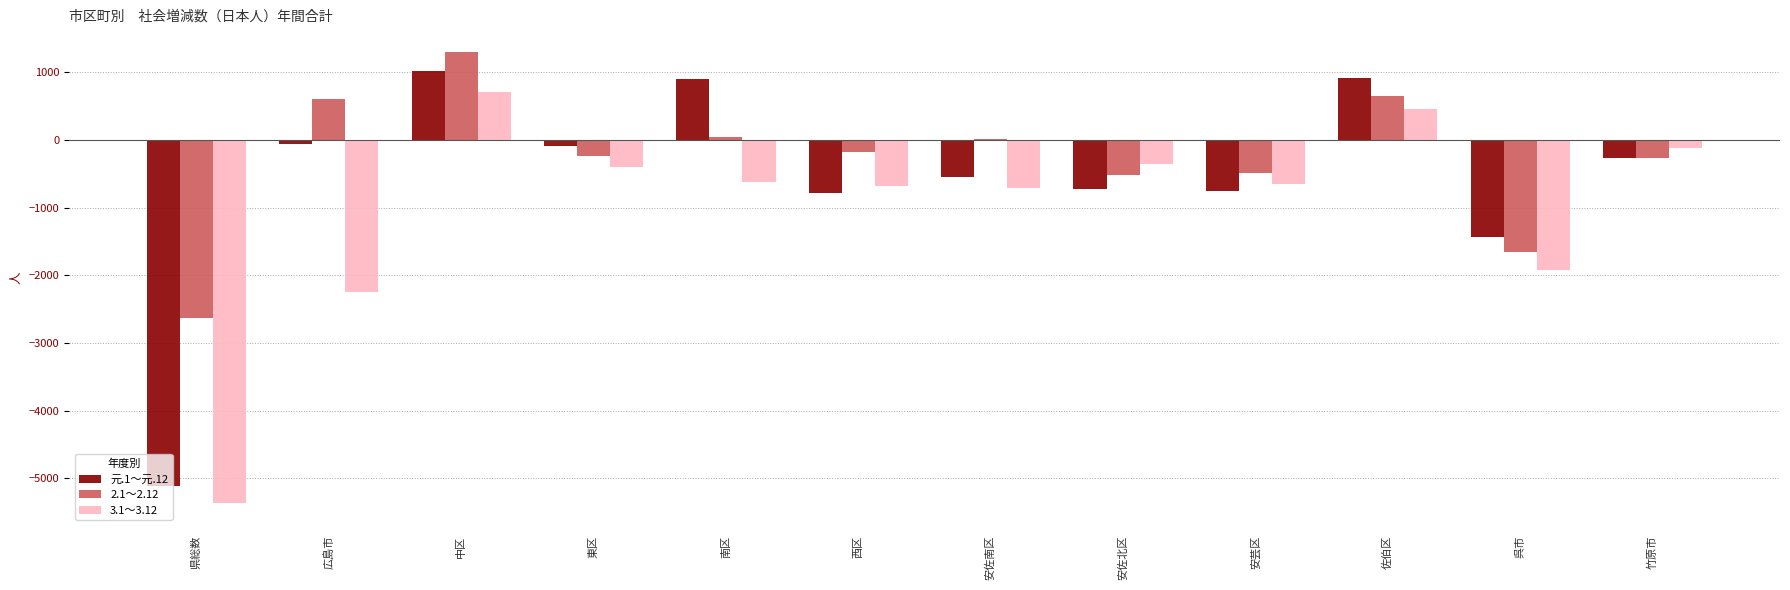

Which series has the largest total across all categories?

2.1～2.12